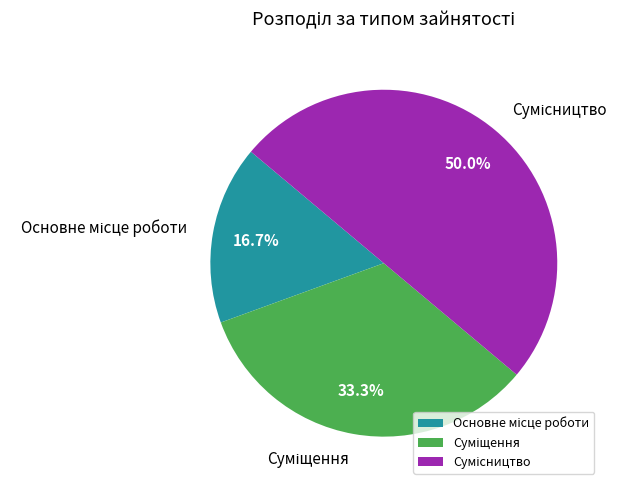

How many segments does this pie chart have?

3